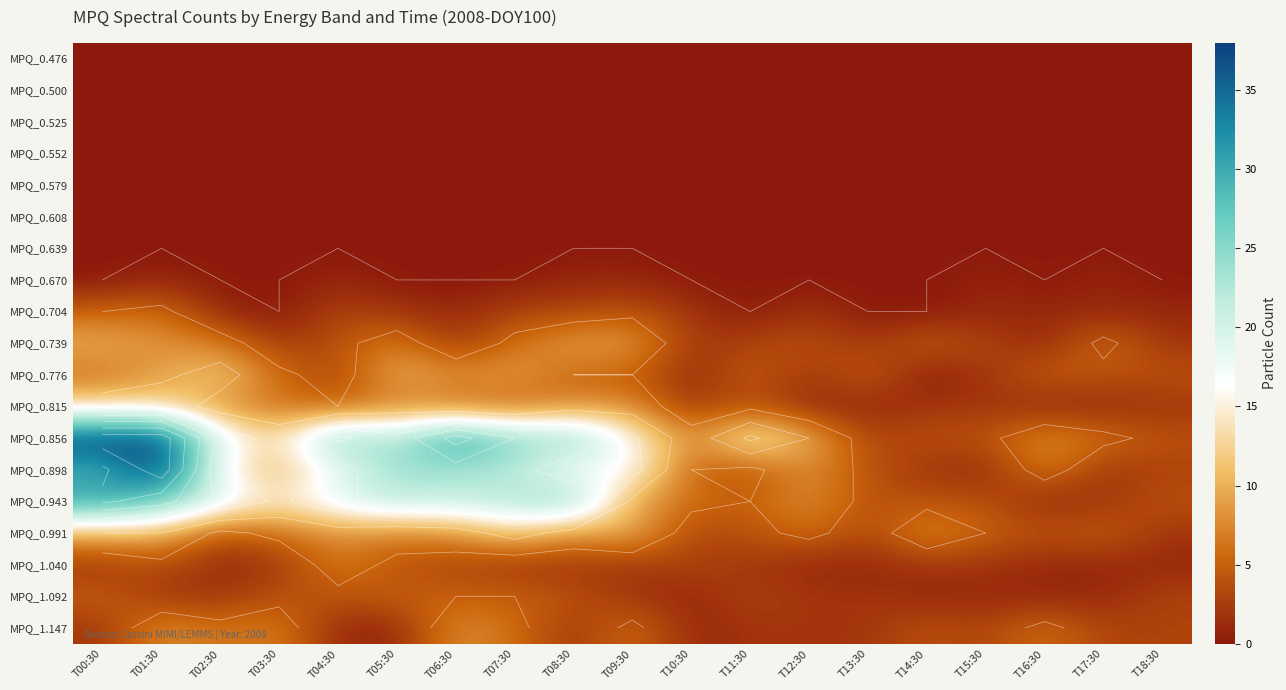

At which category is the sum across all series the highest?

T01:30